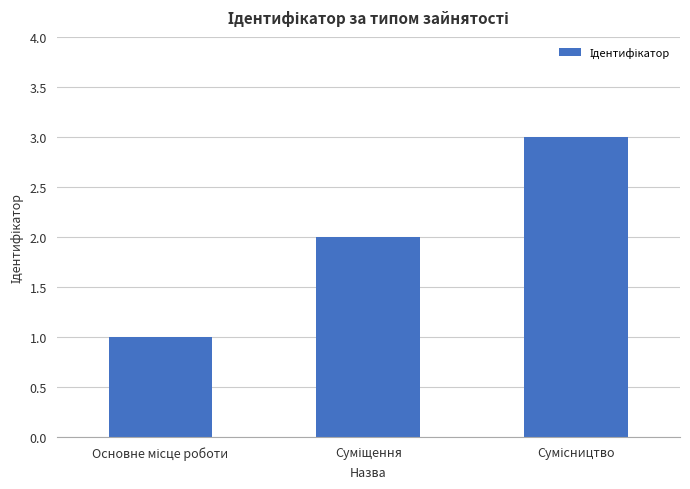

Reading left to right, extract all data points from this chart.

1	2	3